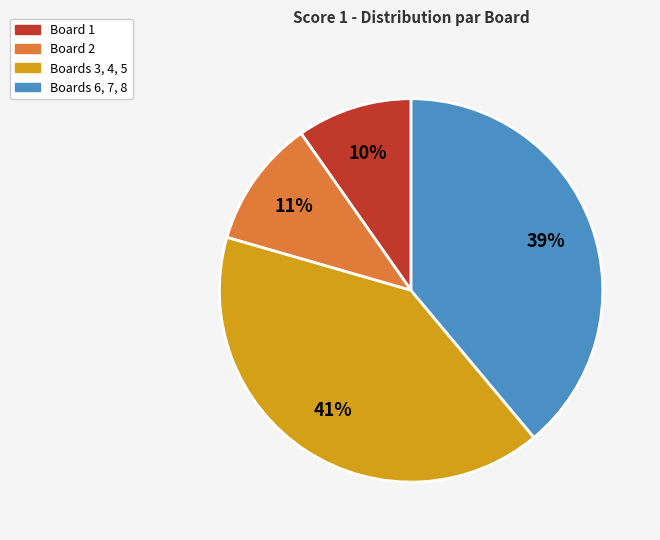

Is there a majority slice in this chart?

No